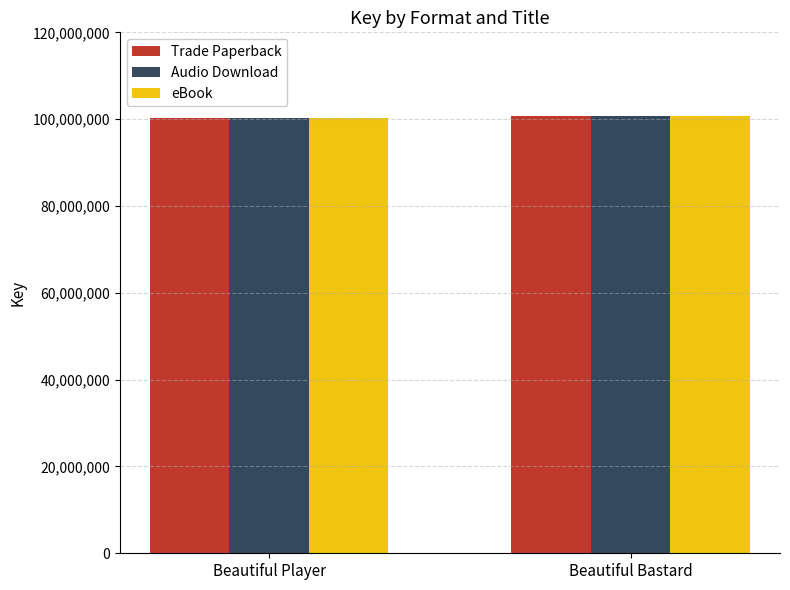

What is the sum of the Trade Paperback values at Beautiful Bastard and Beautiful Player?

201075325